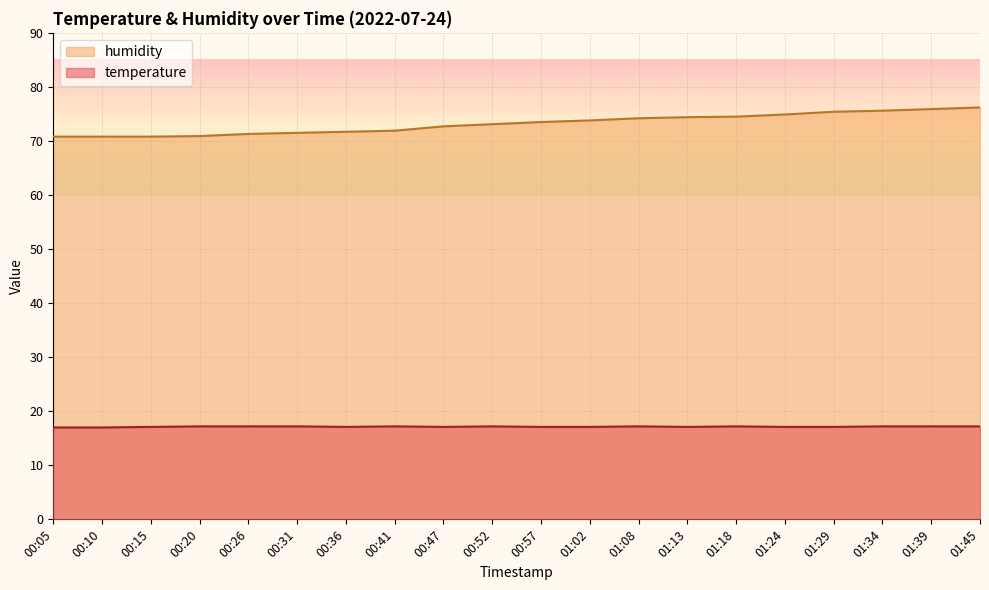

Reading left to right, what are all the values shown in this chart?

temperature: 17.0	17.0	17.1	17.2	17.2	17.2	17.1	17.2	17.1	17.2	17.1	17.1	17.2	17.1	17.2	17.1	17.1	17.2	17.2	17.2
humidity: 70.8	70.8	70.8	70.9	71.3	71.5	71.7	71.9	72.7	73.1	73.5	73.8	74.2	74.4	74.5	74.9	75.4	75.6	75.9	76.2